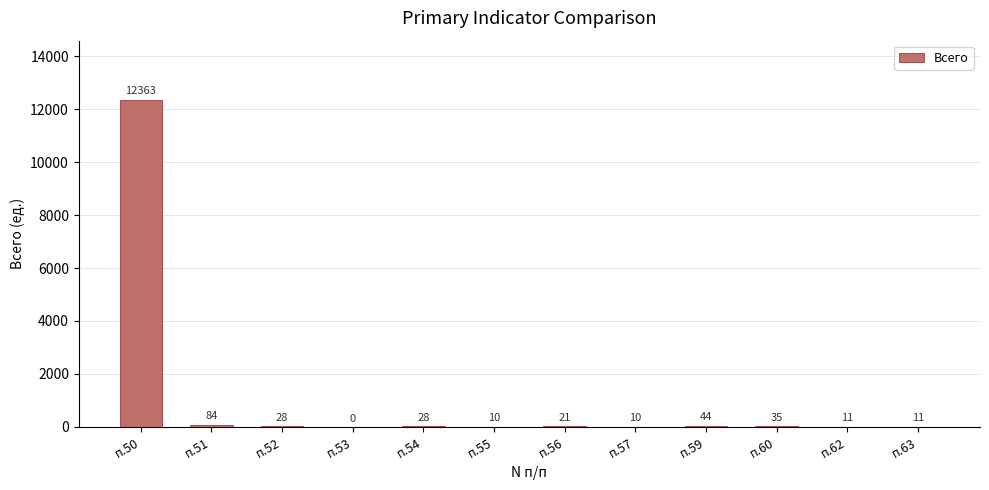

At which label does the data first exceed 28?

п.50